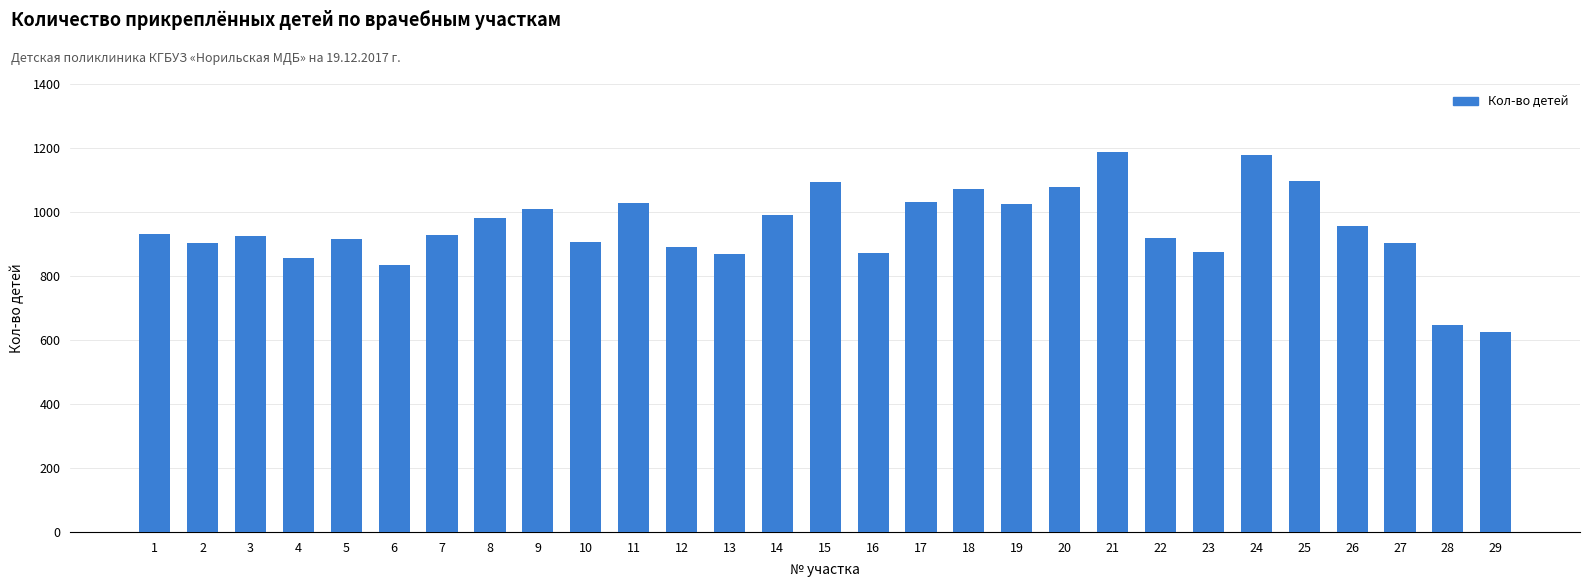

How many series are shown in this chart?

1